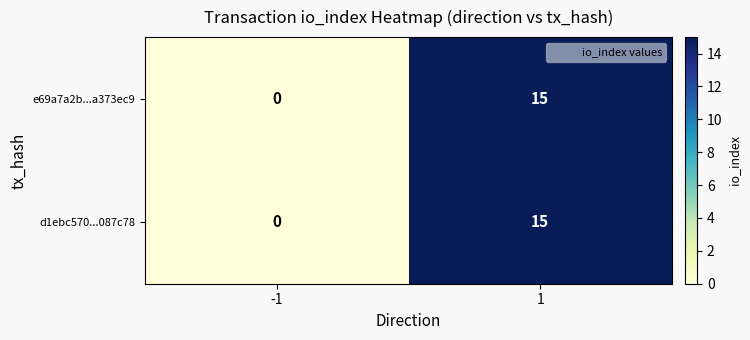

What is the greatest value displayed?

15